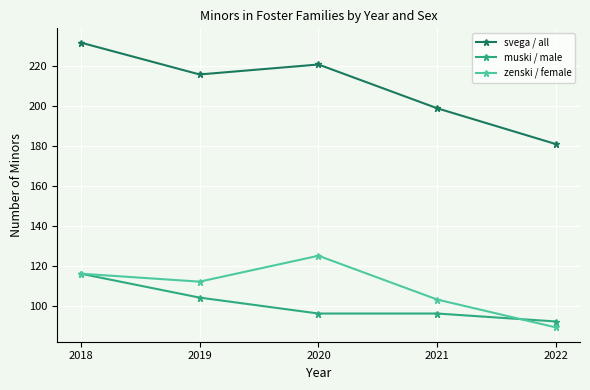

What is the difference between the highest and lowest values at 2019?

112